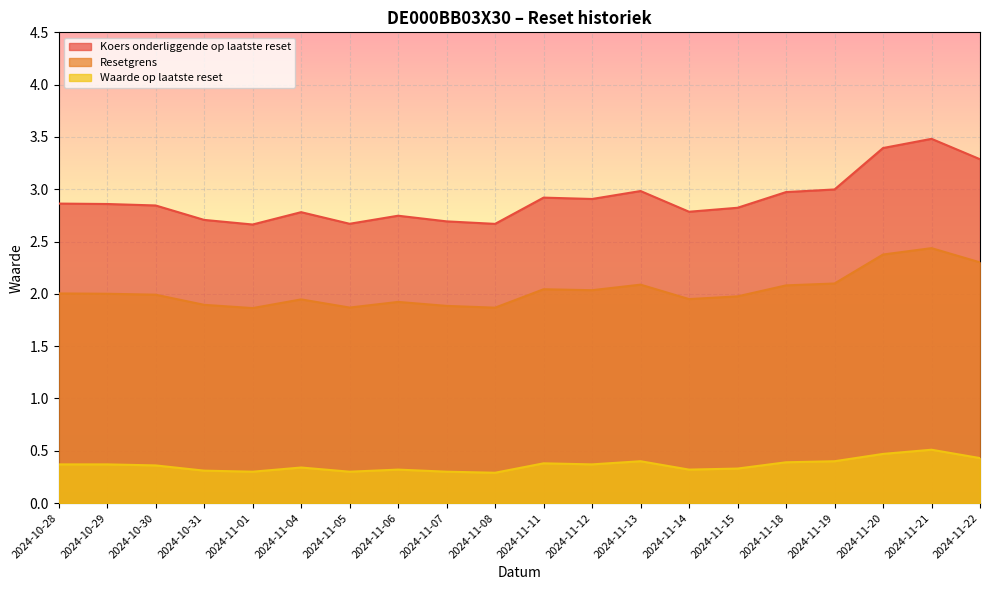

What position from the left is 2024-11-14?

14